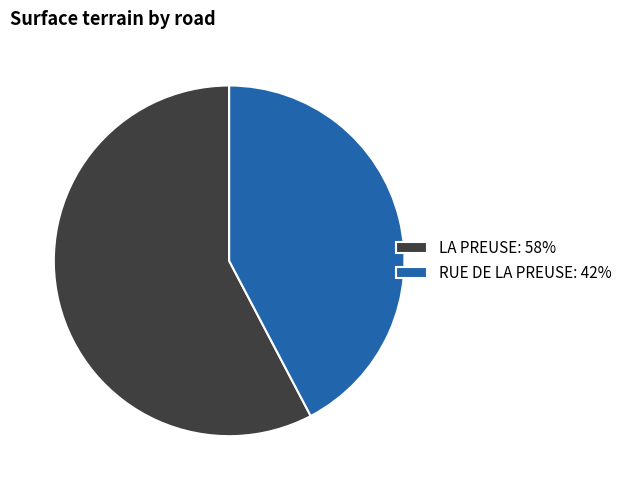

Approximately how many times larger is the value at LA PREUSE compared to RUE DE LA PREUSE?

1.4